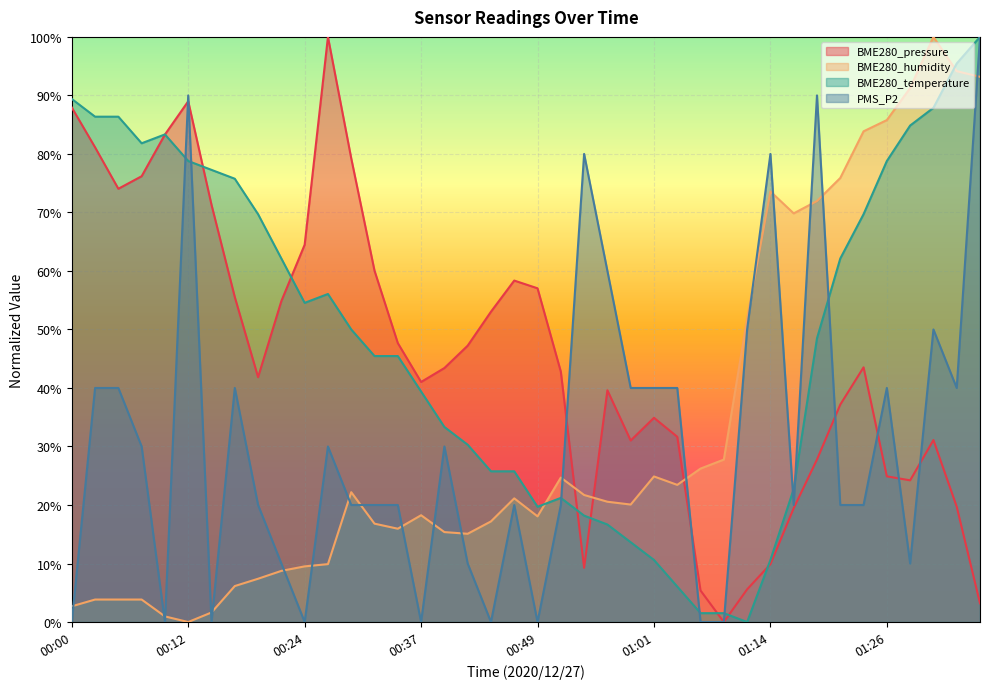

What are all the series names shown in the legend?

BME280_pressure, BME280_humidity, BME280_temperature, PMS_P2